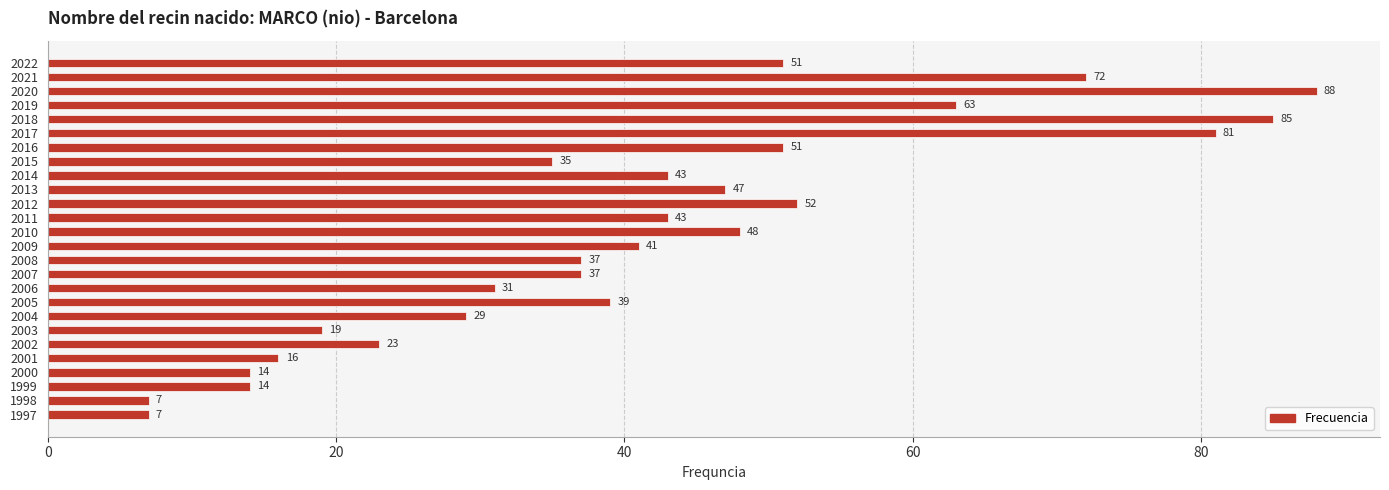

True or false: the data shows 50 at 2004.

False